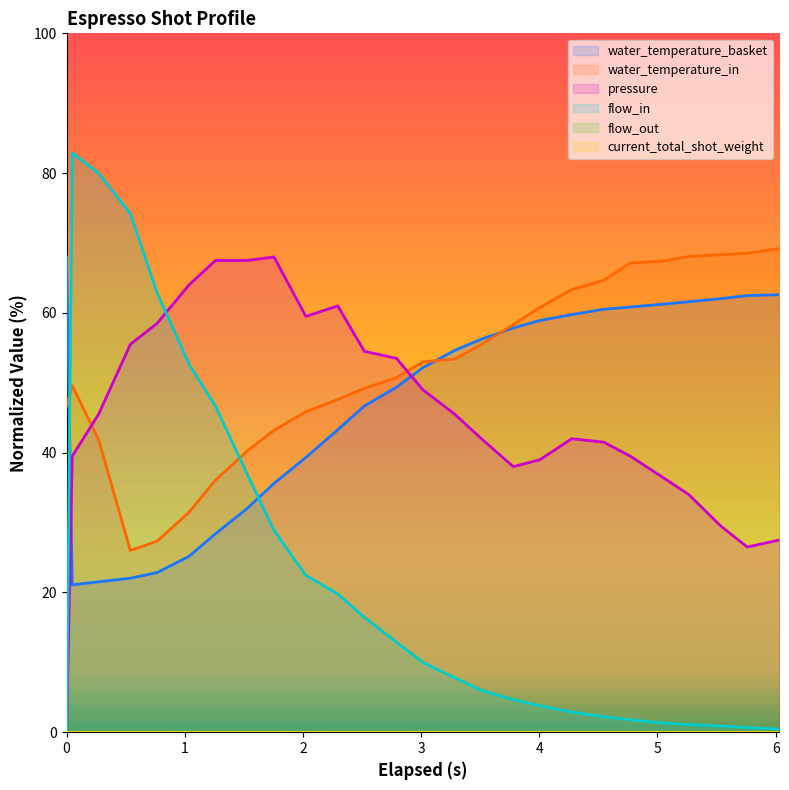

Which series has the widest spread of values?

flow_in